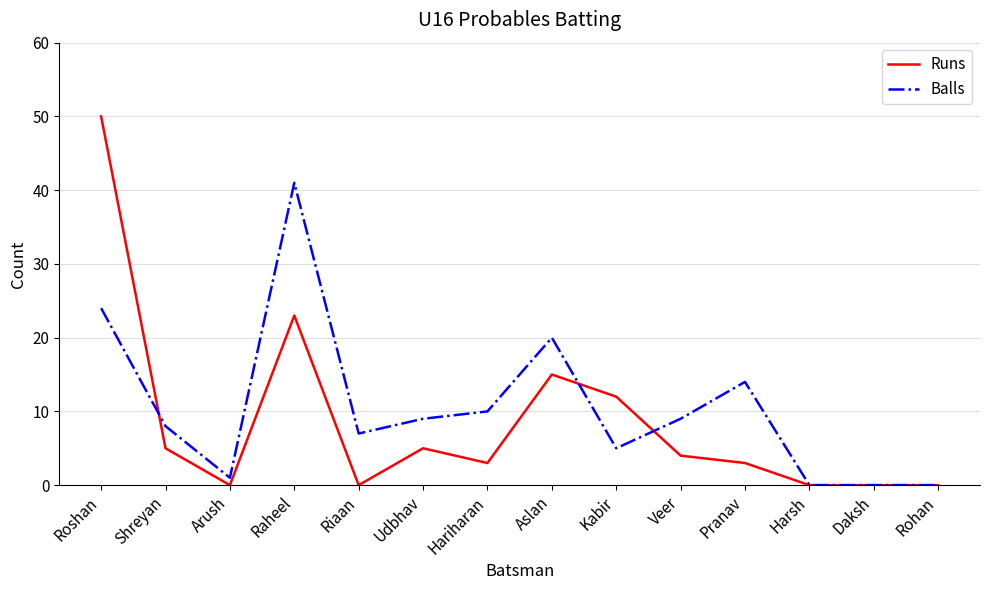

What is the difference between the Runs values at Raheel and Harsh?

23